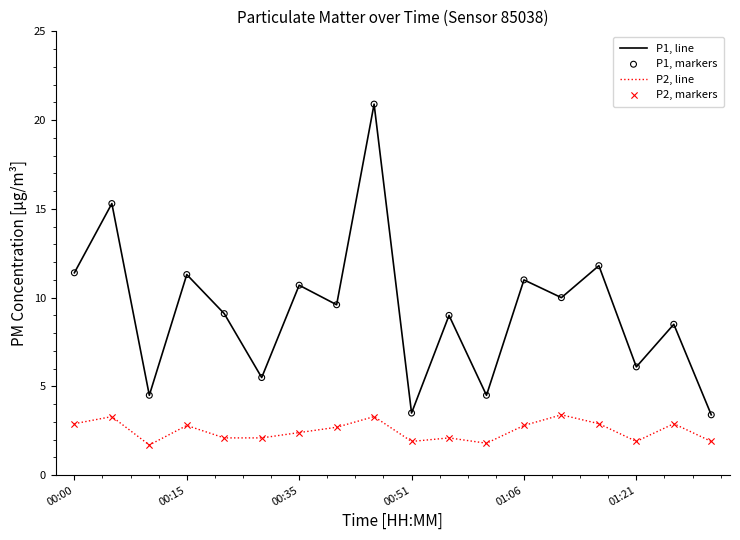

Which series has the largest range (max minus min)?

P1, line